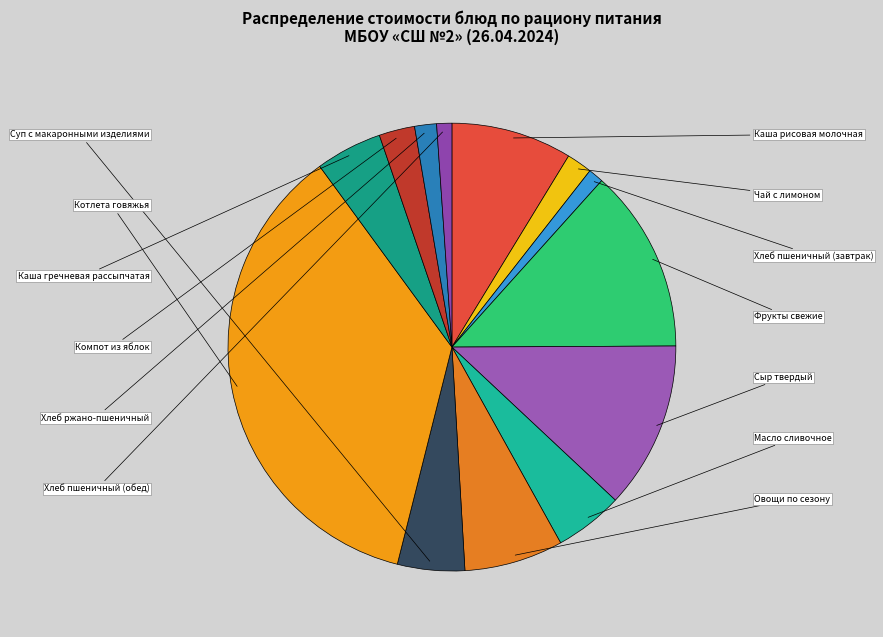

How many slices are in this pie chart?

13